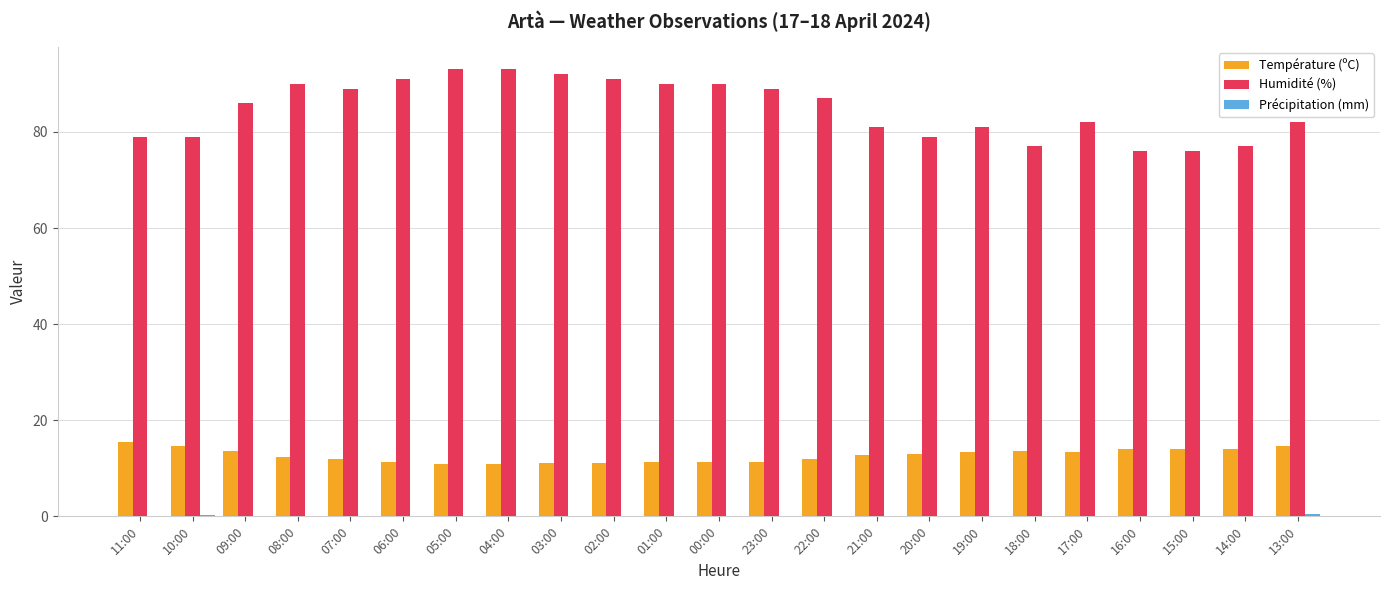

Count the number of categories in the chart.

23